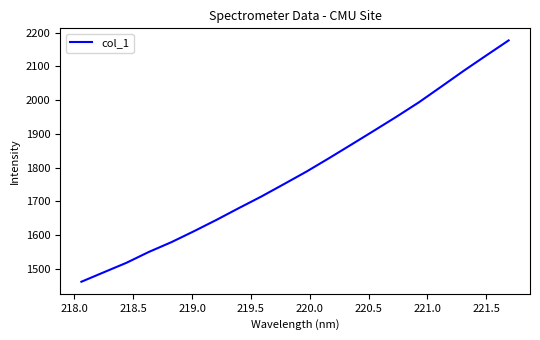

What is the difference between the maximum and minimum values?

716.1